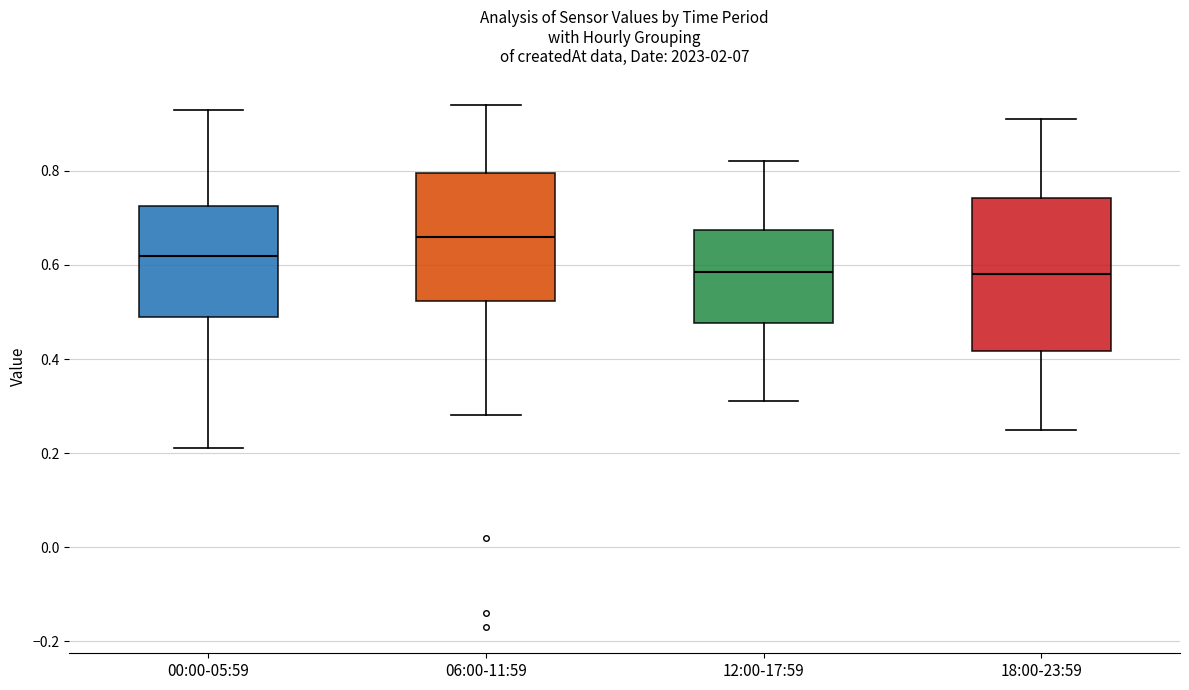

Where does the upper whisker of the box for 06:00-11:59 end on the y-axis? The values are not printed on the chart, so give them approximately, as read against the axis.

0.94